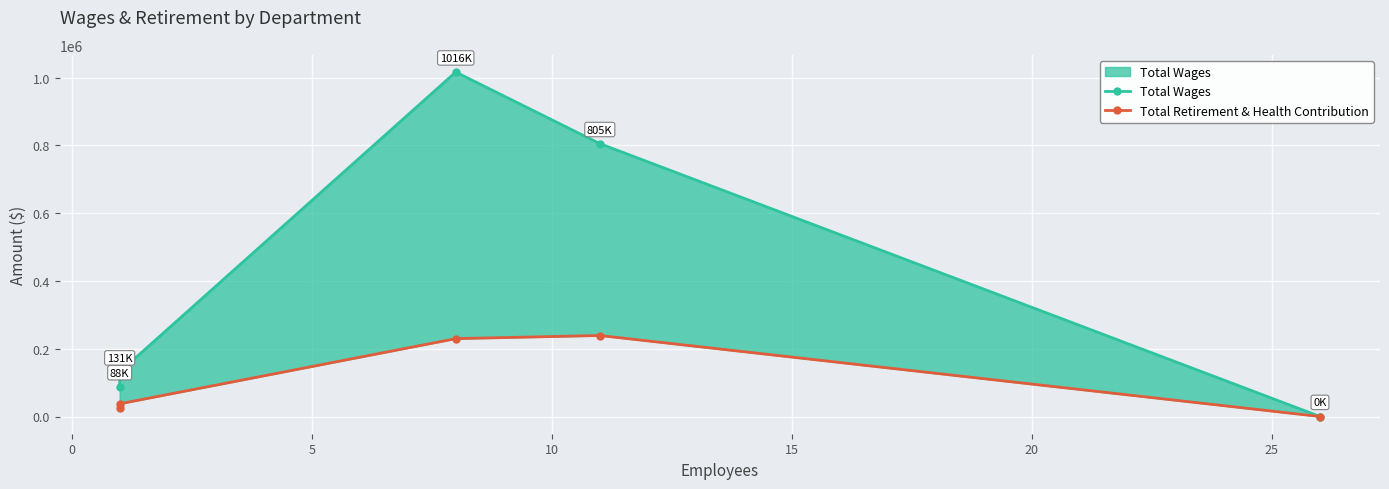

At 10, list the series in order from largest to smallest.

Total Wages, Total Retirement & Health Contribution